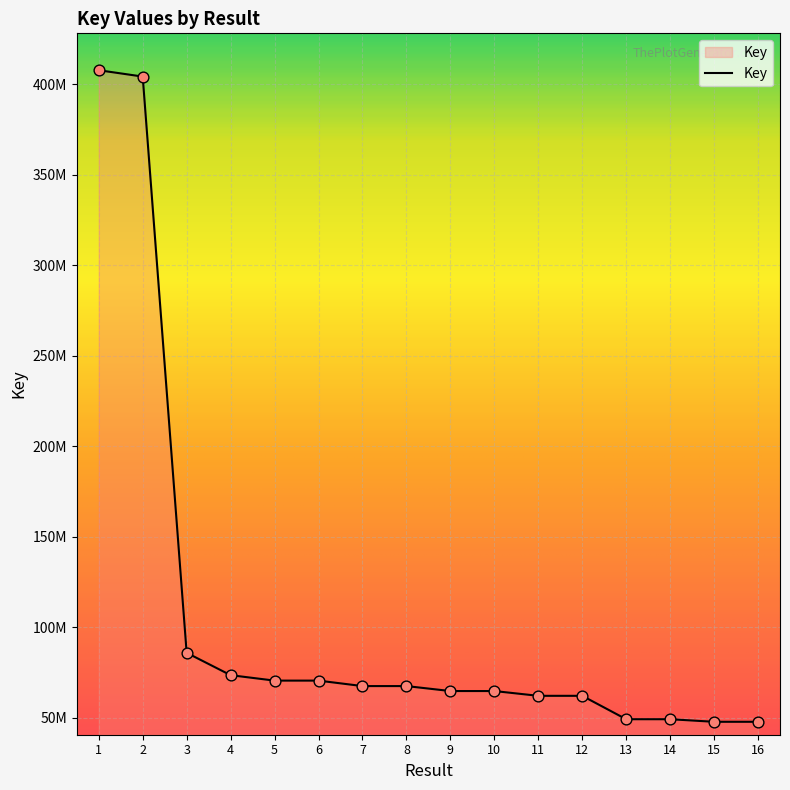

What is the change in value from 3 to 11?

-23762536